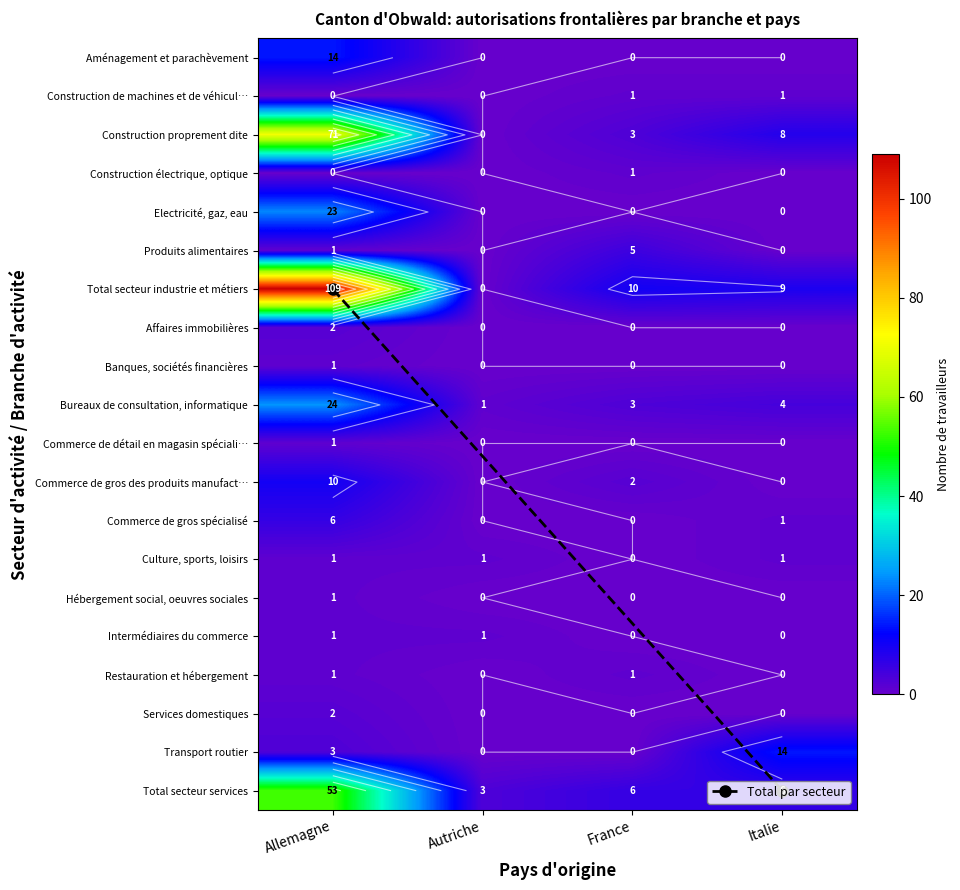

What is the total value across all series at Allemagne?

324